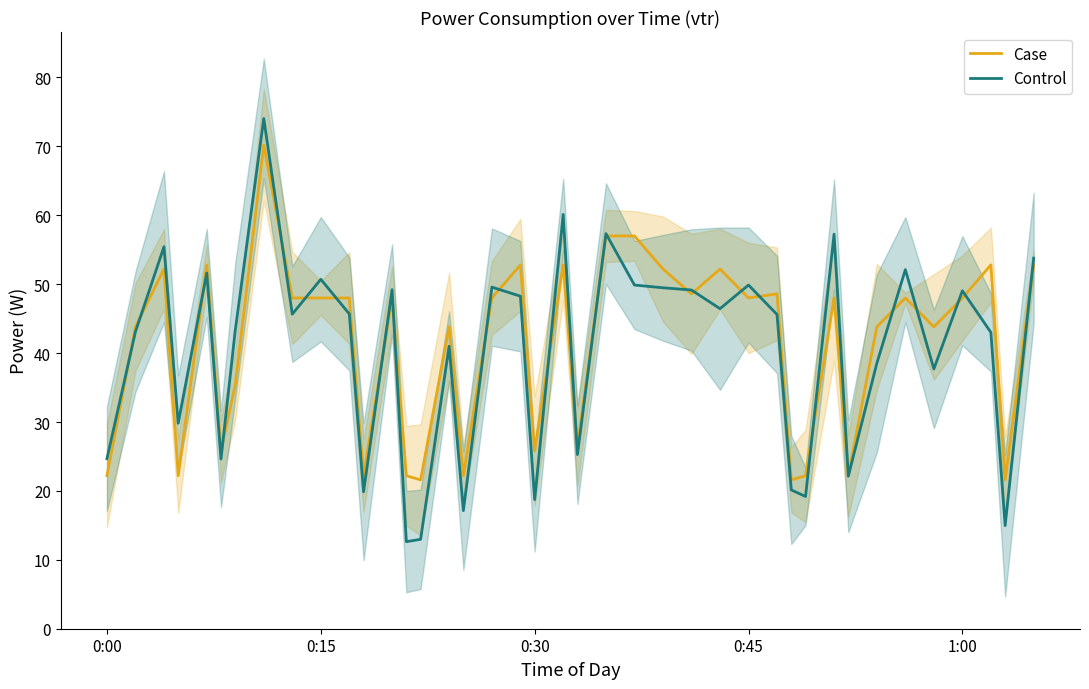

What is the lowest value of the Control series?

12.6